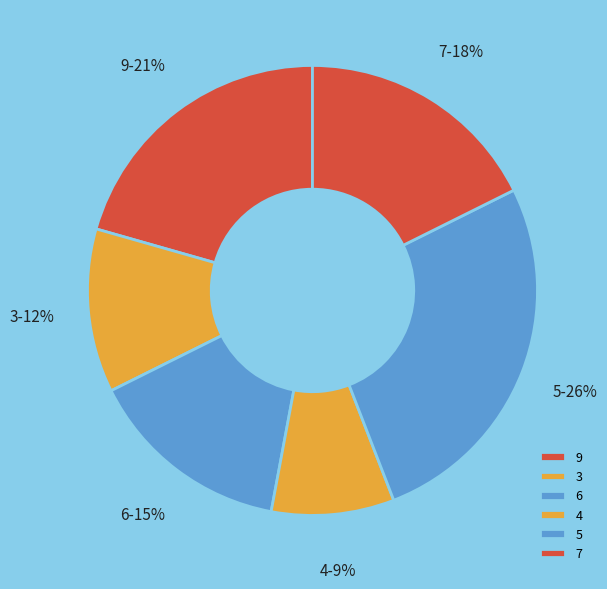

True or false: 9 accounts for 15% of the total.

False